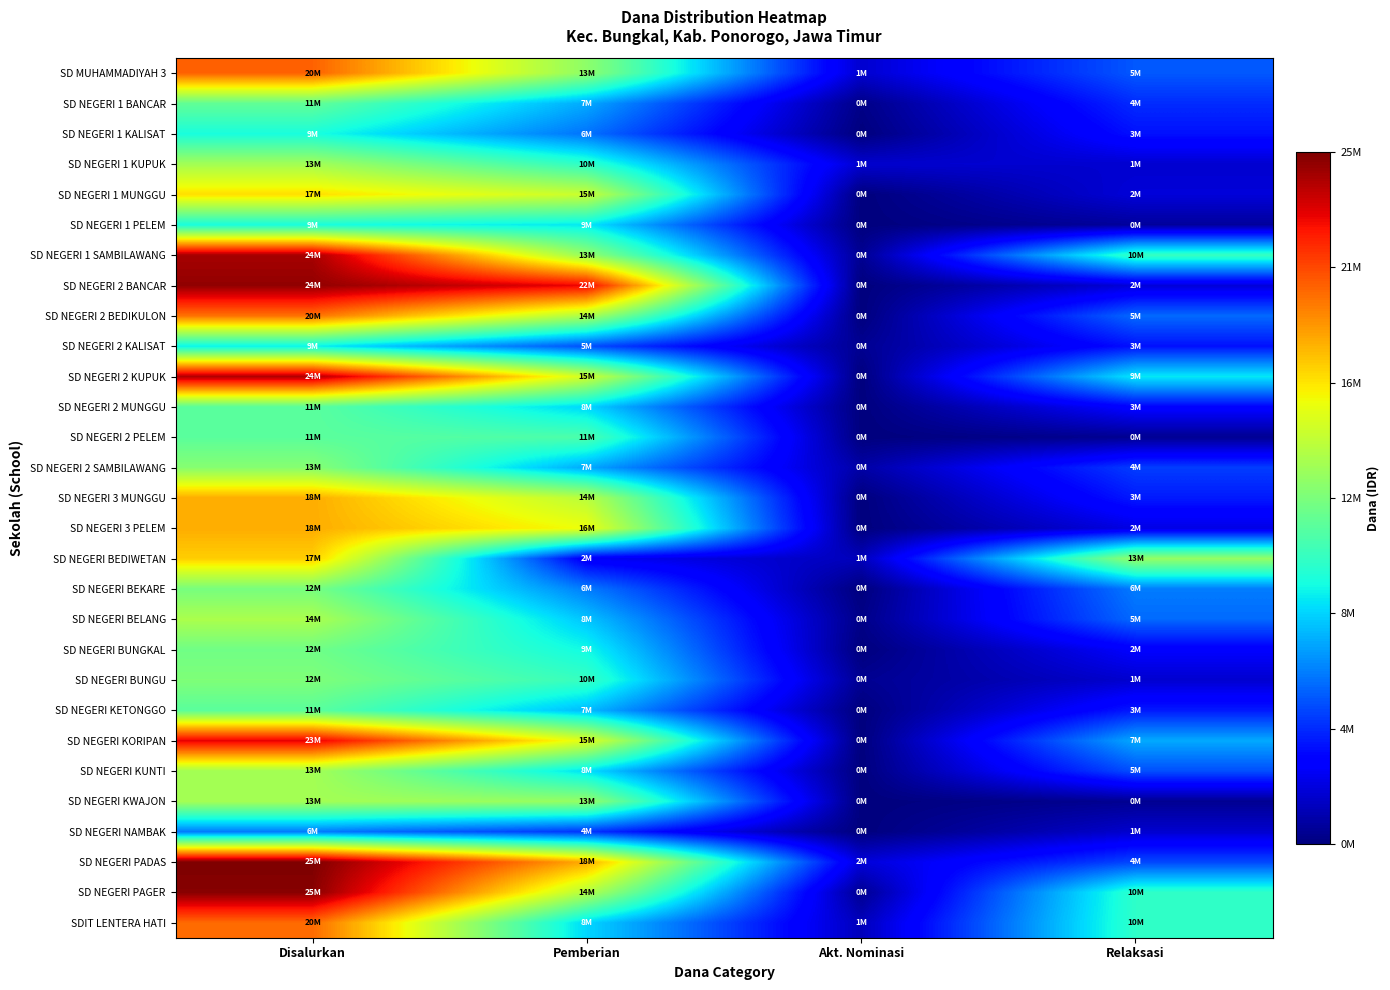

Count the number of data series in this chart.

29